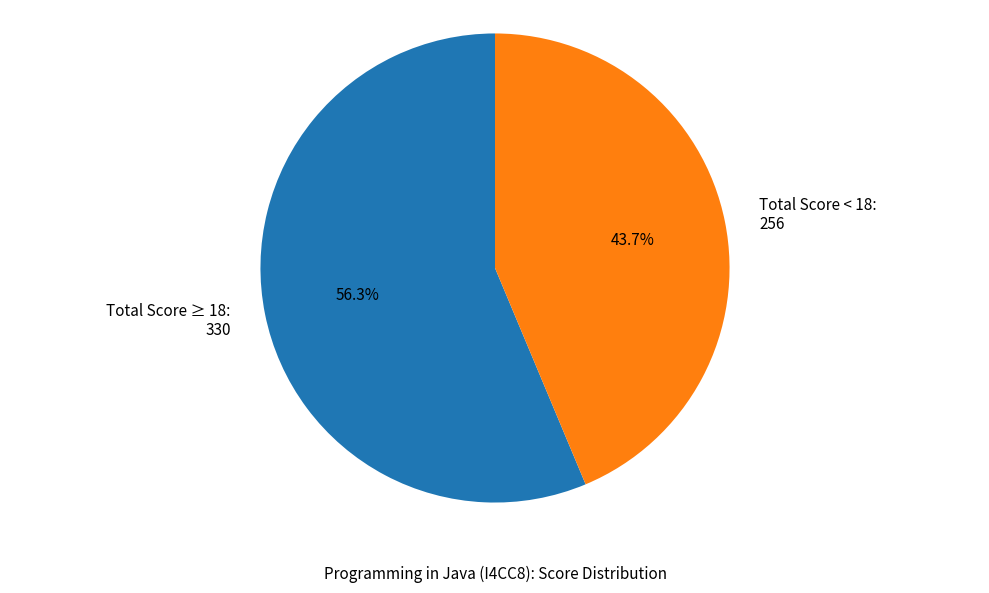

What is the ratio of the value at Total Score < 18: 256 to the value at Total Score ≥ 18: 330?

0.8